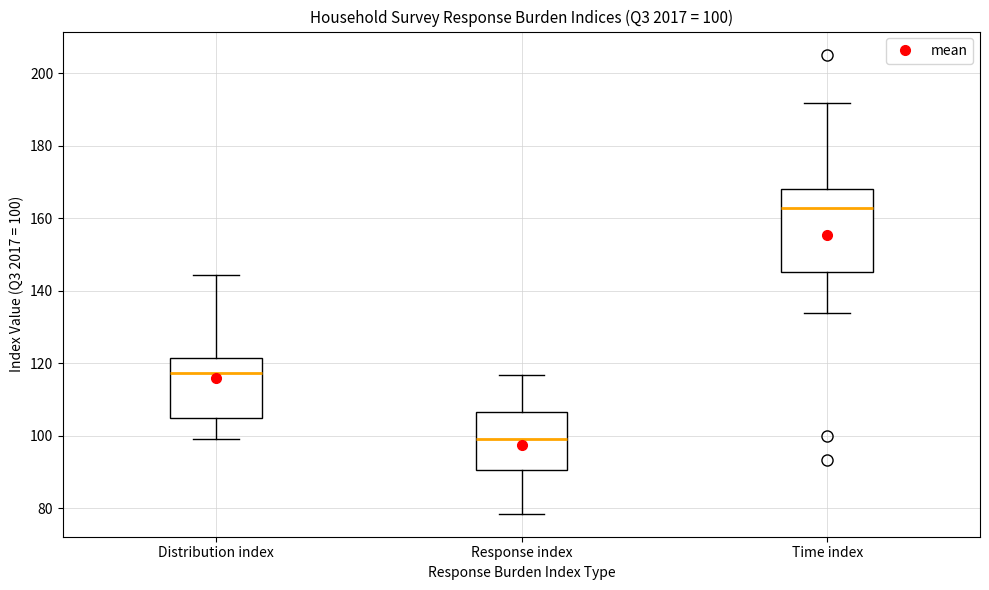

Comparing the boxes themselves (not the whiskers), which one is the tallest?

Time index